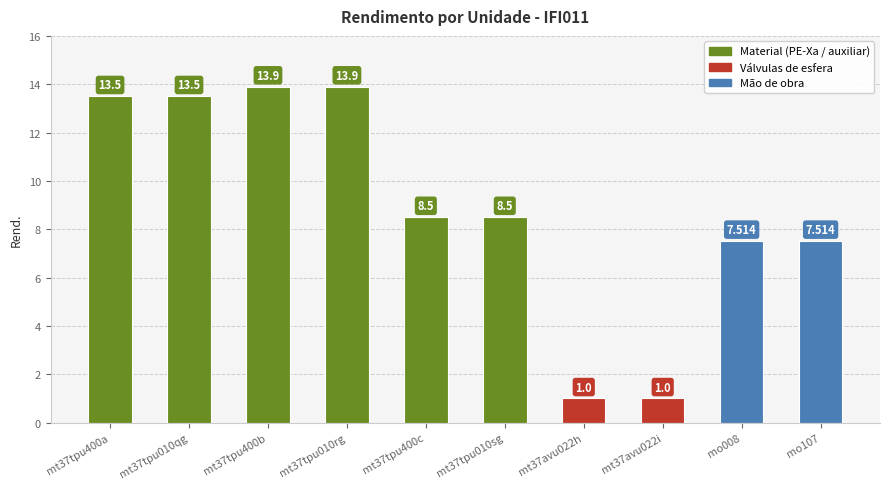

Which label corresponds to the smallest value in the chart?

mt37avu022h